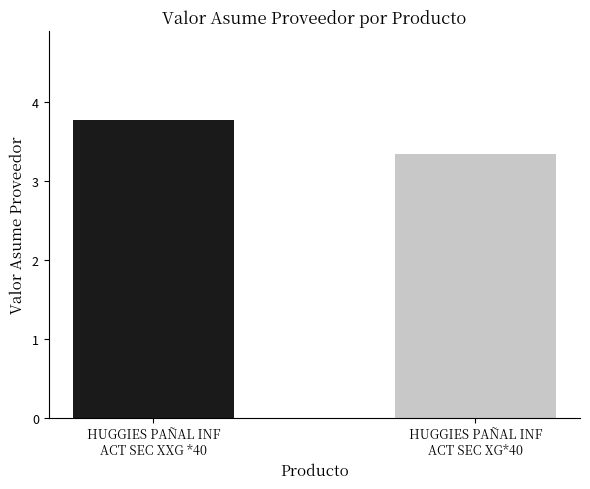

What is the maximum value shown in the chart?

3.8